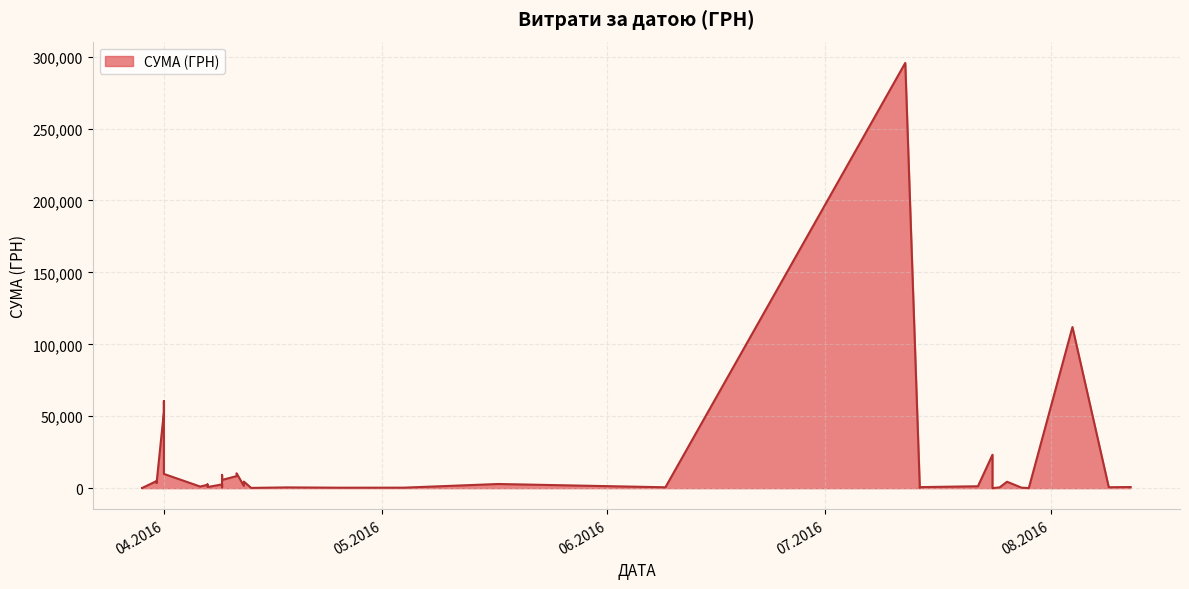

What is the smallest value displayed?

11.2